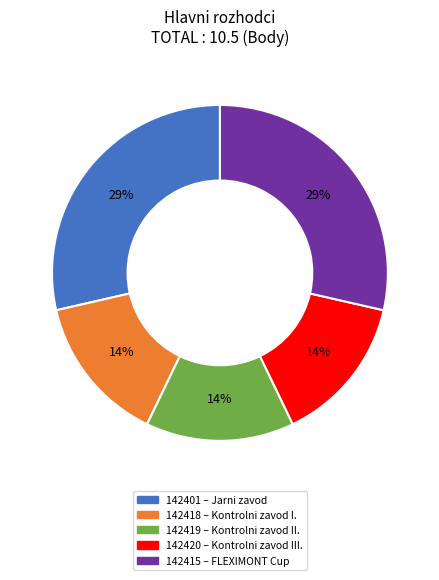

How many slices are in this pie chart?

5